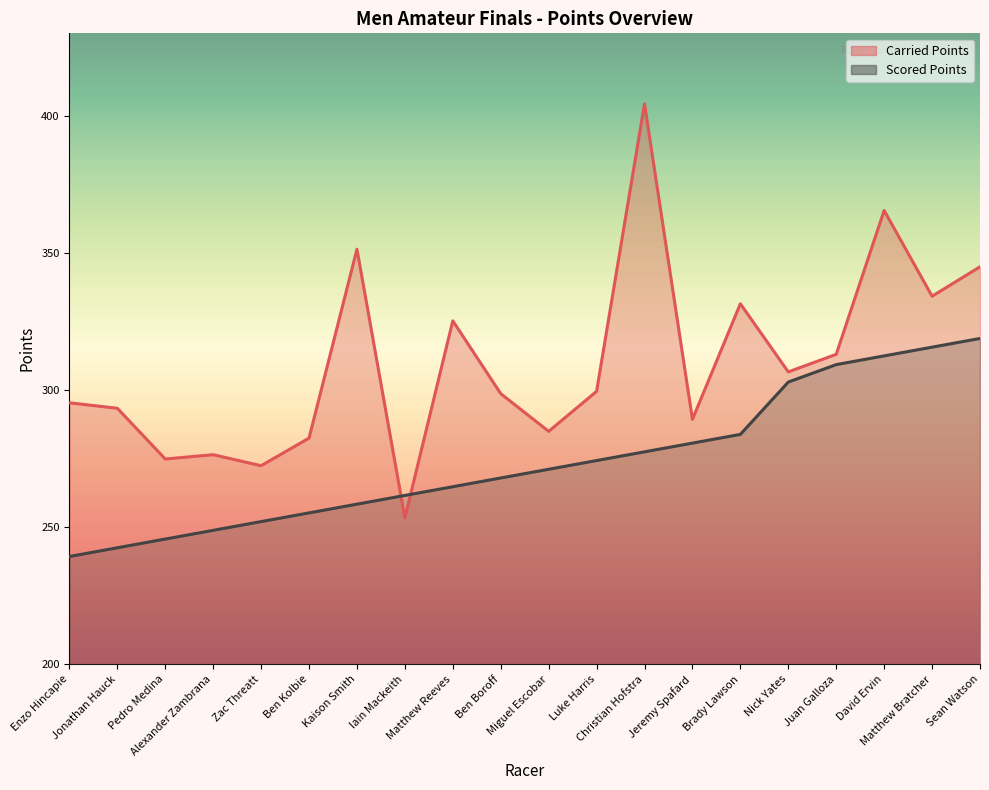

Is it true that Scored Points equals 261.5 at Iain Mackeith?

True